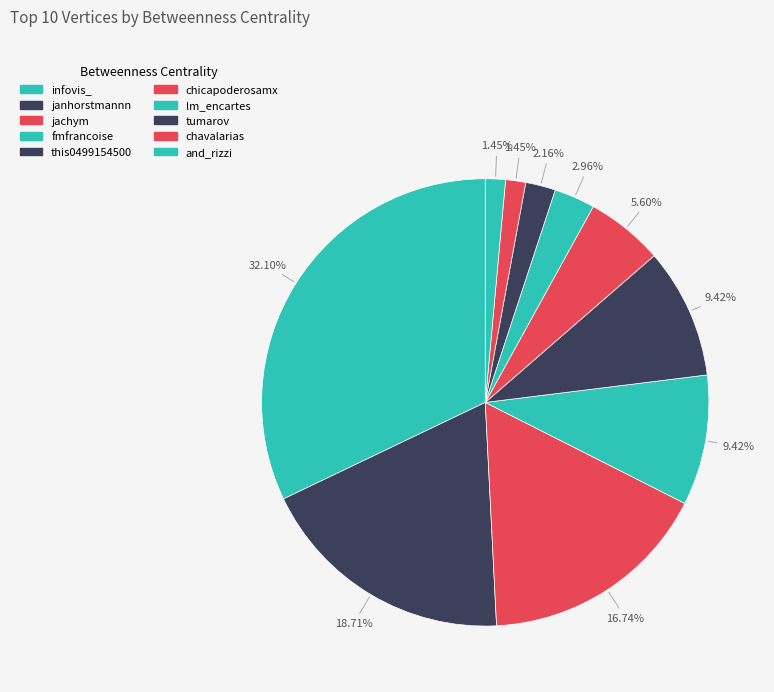

Count the number of slices in the pie.

10